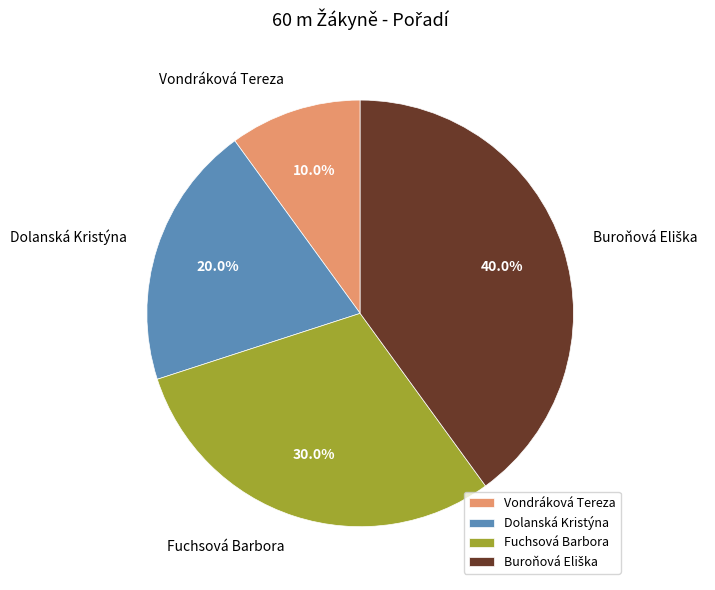

Approximately how many times larger is the value at Dolanská Kristýna compared to Vondráková Tereza?

2.0